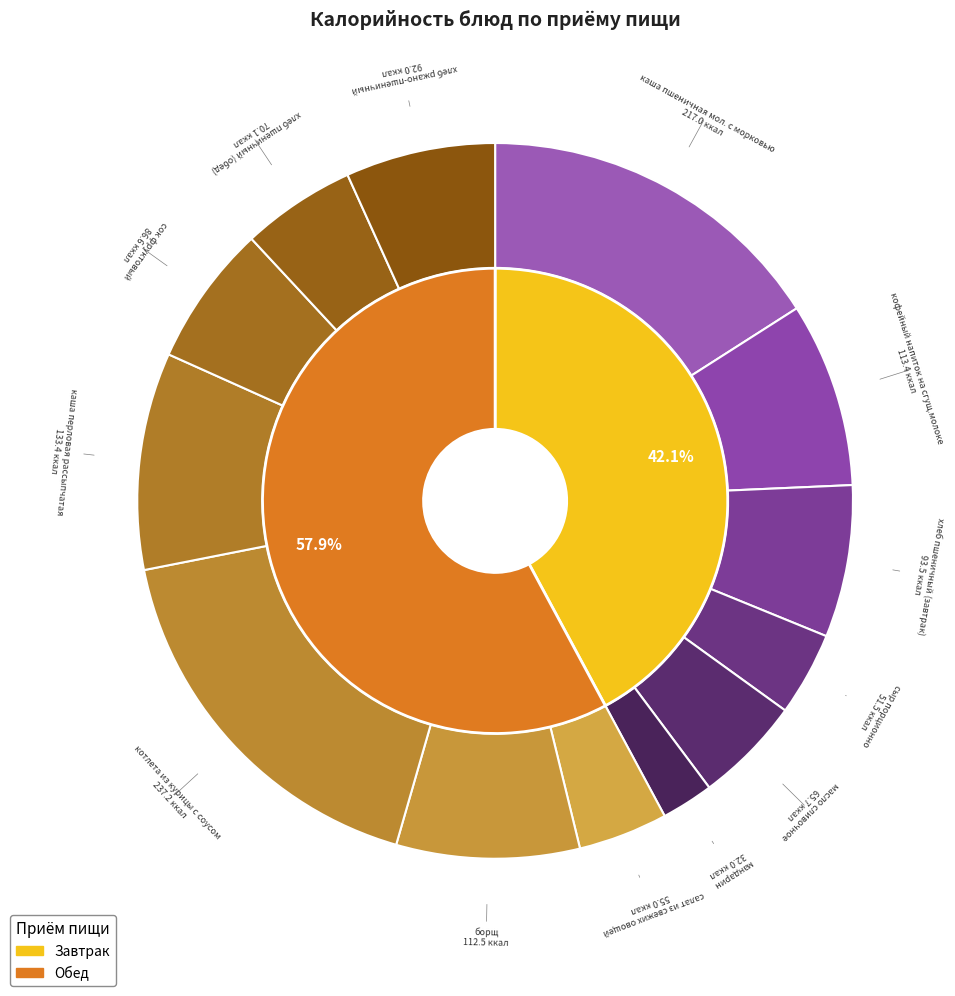

What is the change in value from мандарин to каша перловая рассыпчатая?

+101.4